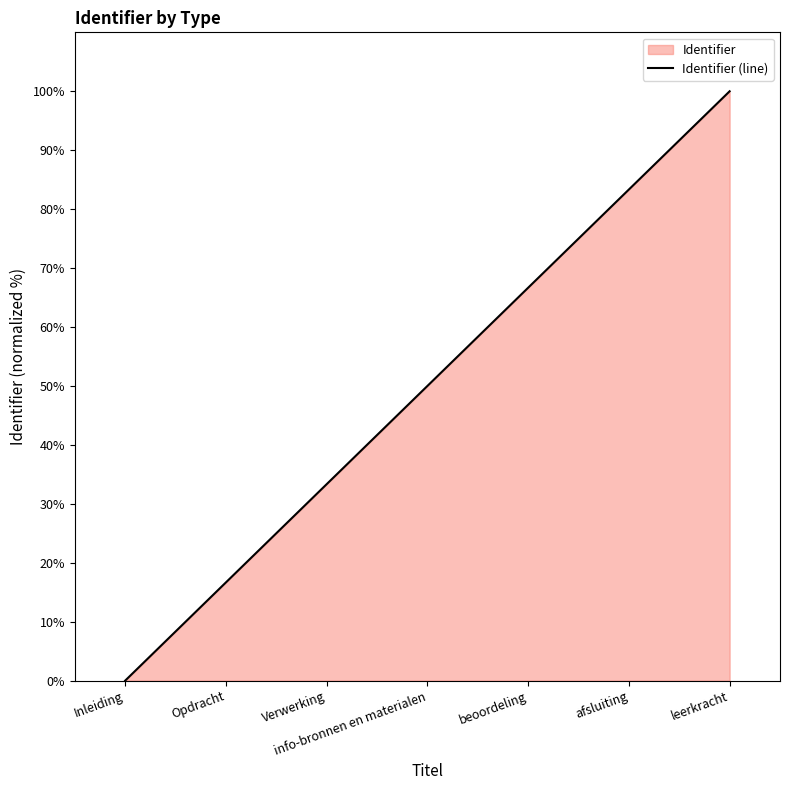

Reading left to right, extract all data points from this chart.

Inleiding=0.0	Opdracht=16.7	Verwerking=33.3	info-bronnen en materialen=50.0	beoordeling=66.7	afsluiting=83.3	leerkracht=100.0